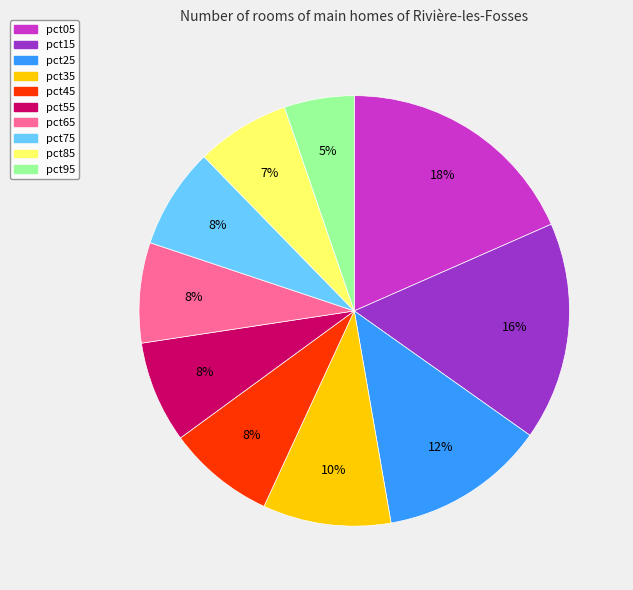

To the nearest percent, what is the difference between the largest and smallest slice percentages?

13%